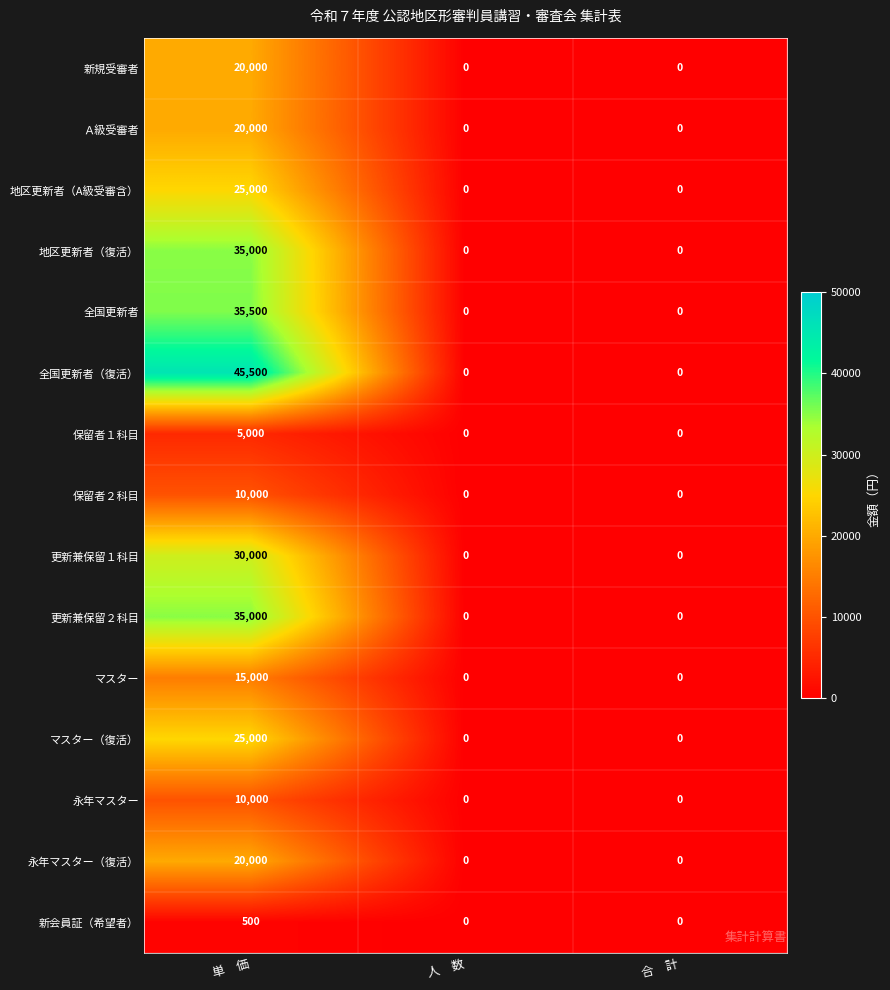

How many 全国更新者 values are between 0 and 35500?

3